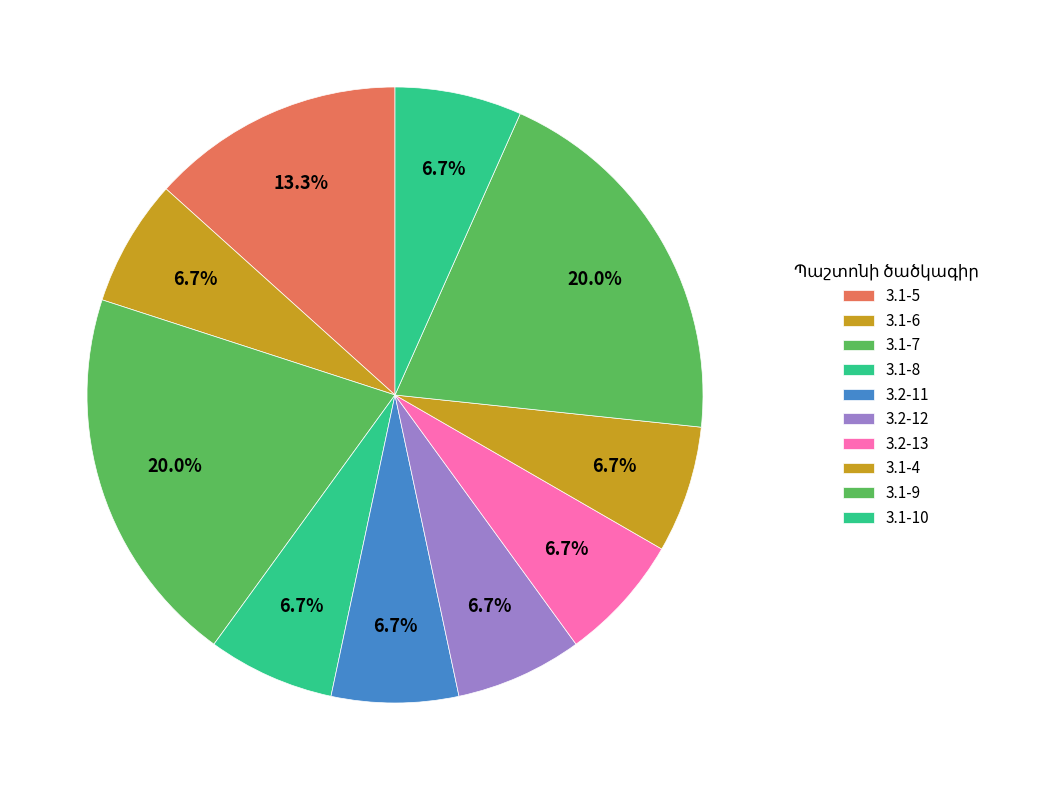

Do 3.1-5 and 3.2-12 together represent more than half of the pie?

No